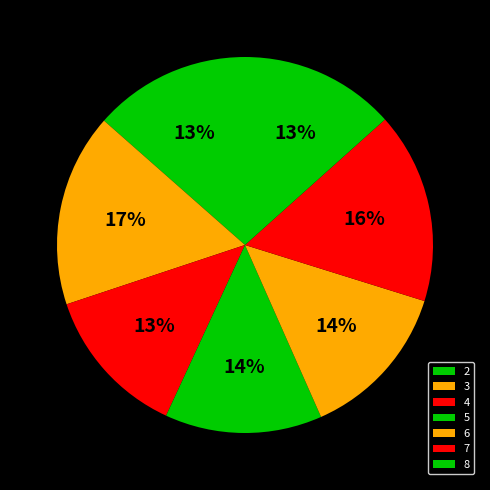

Does 2 represent more than half of the total?

No